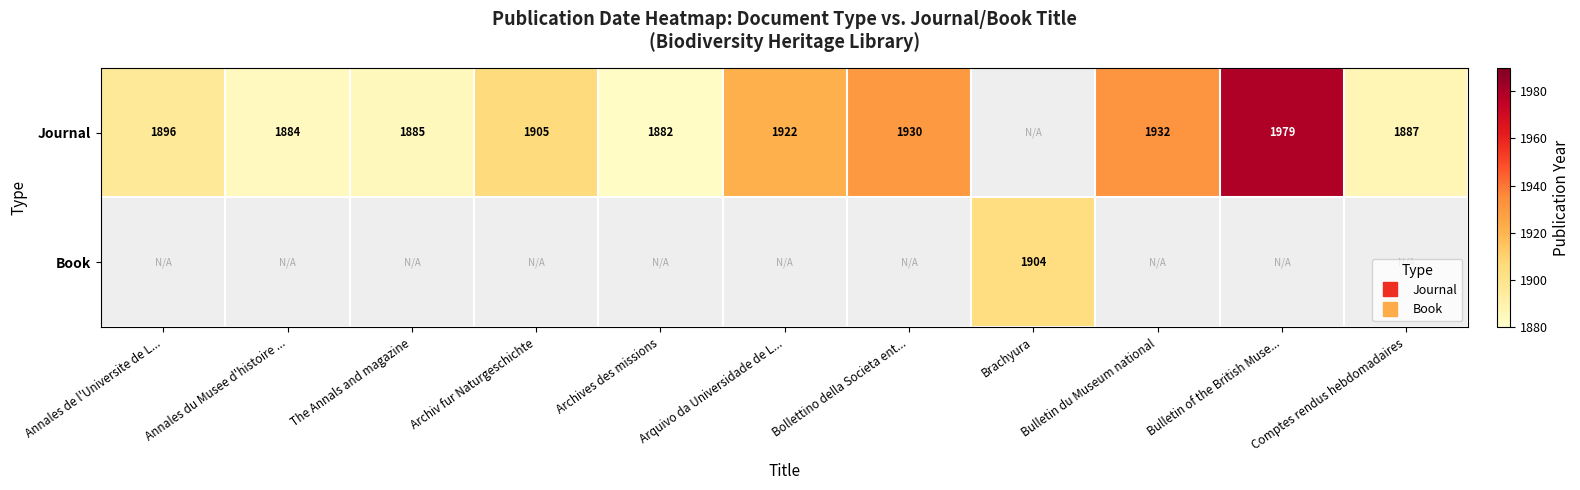

Count the number of data series in this chart.

2